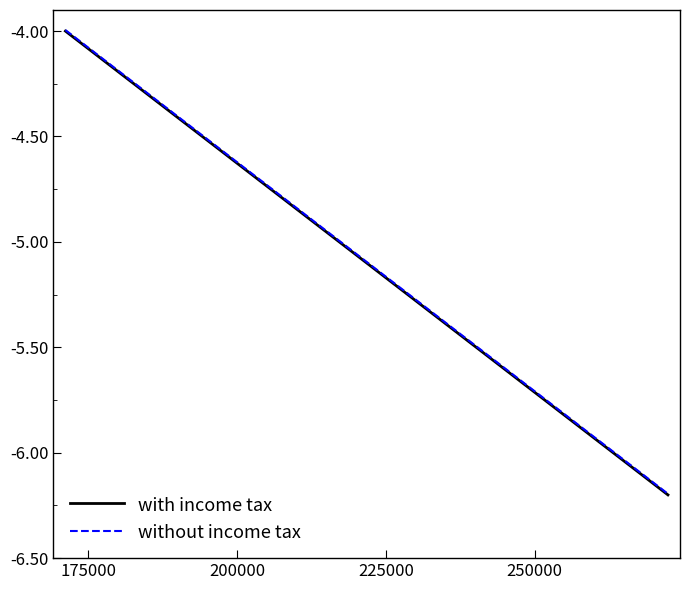

What is the maximum value shown in the chart?

-4.0